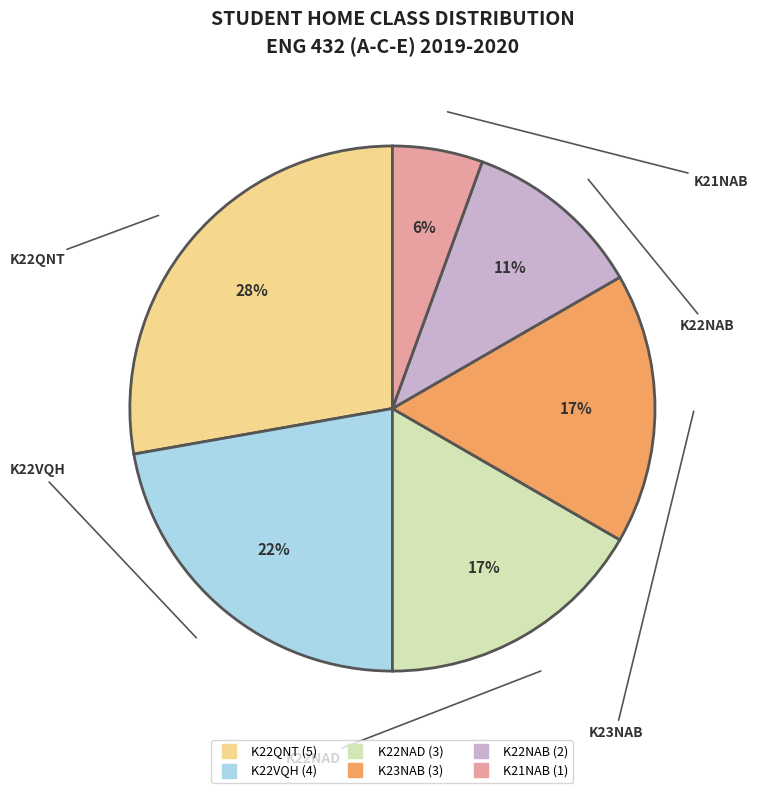

Is there a majority slice in this chart?

No